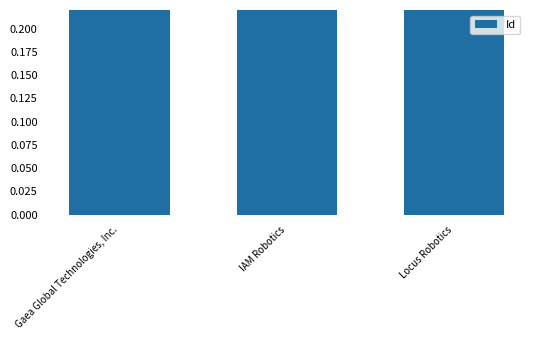

The value at IAM Robotics is 1.5. True or false?

False